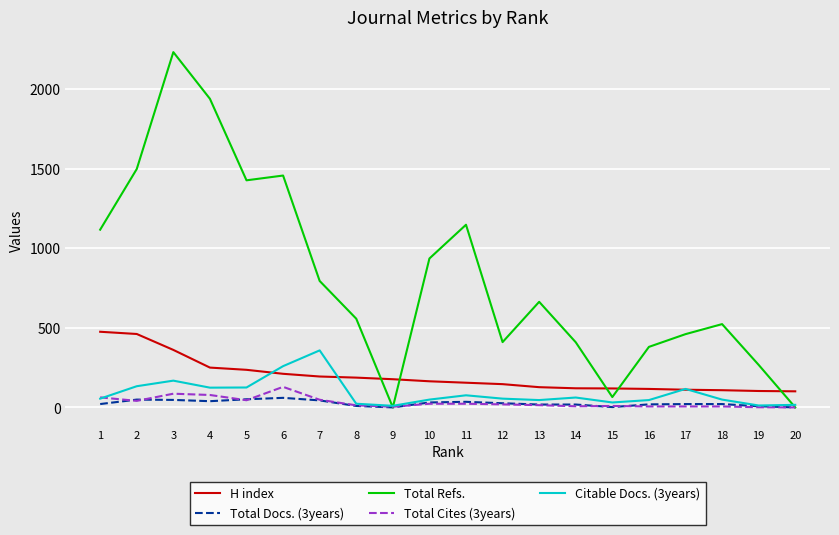

Which series has the largest total across all categories?

Total Refs.